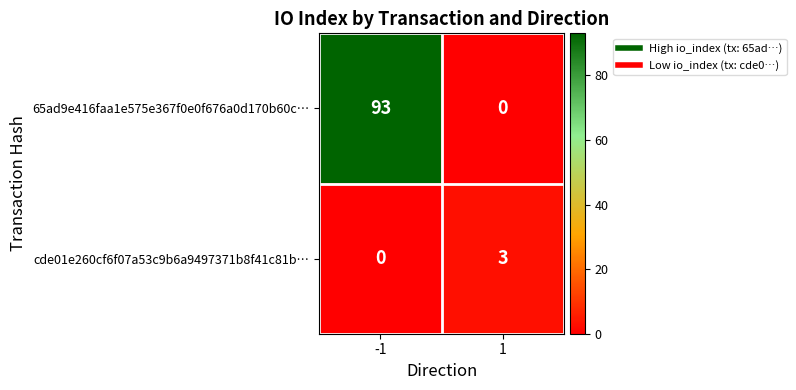

What is the greatest value displayed?

93